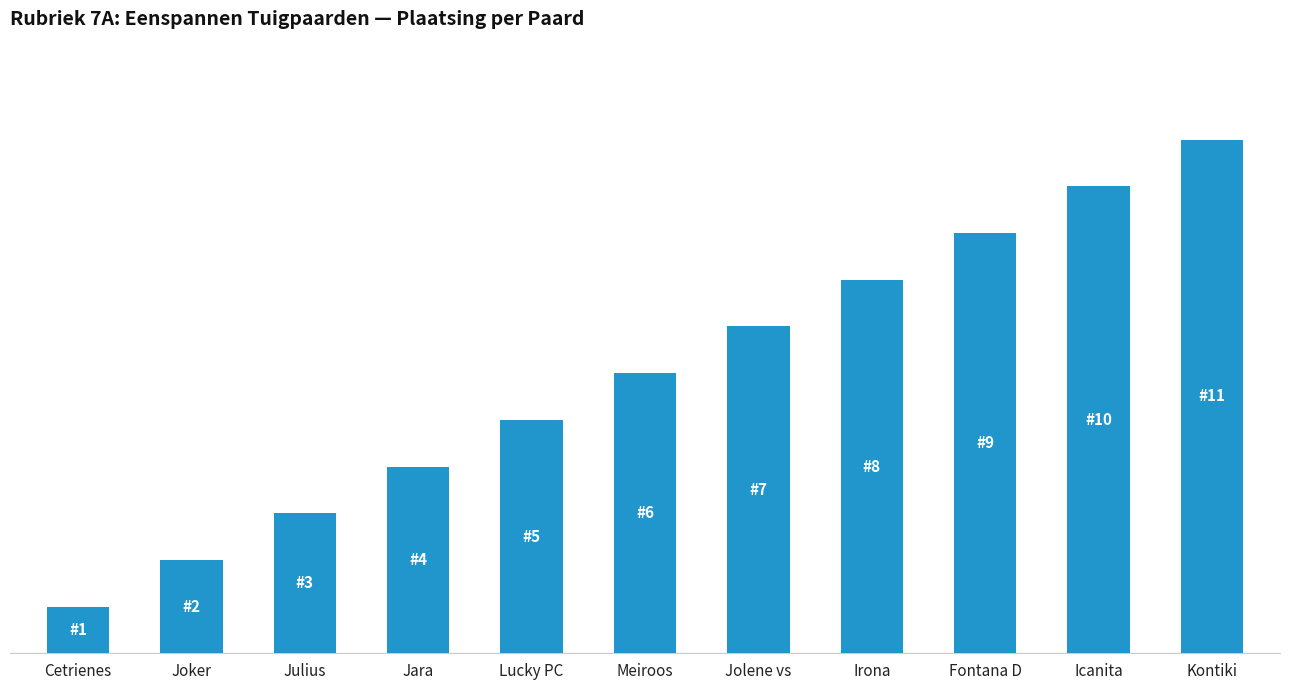

Approximately how many times larger is the value at Meiroos compared to Jolene vs?

0.9